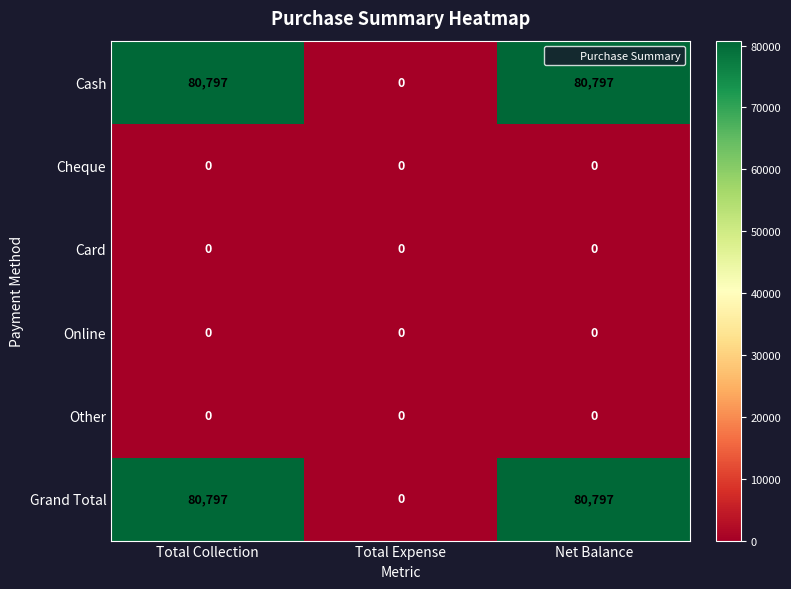

The value of Grand Total at Total Expense is -53404. True or false?

False